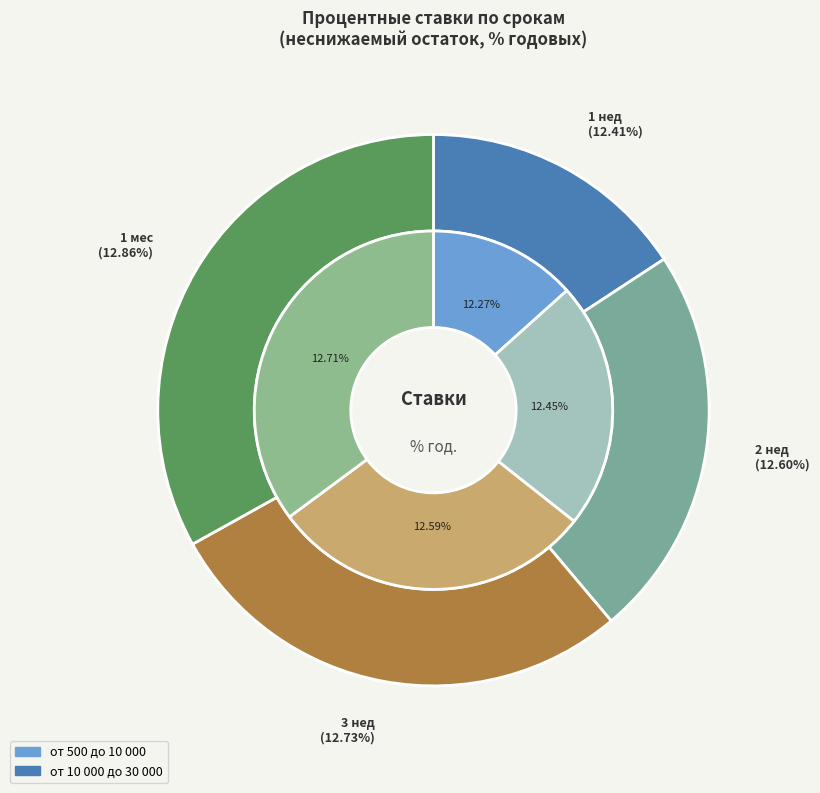

What percentage is NOT represented by 2 нед?

75.1%